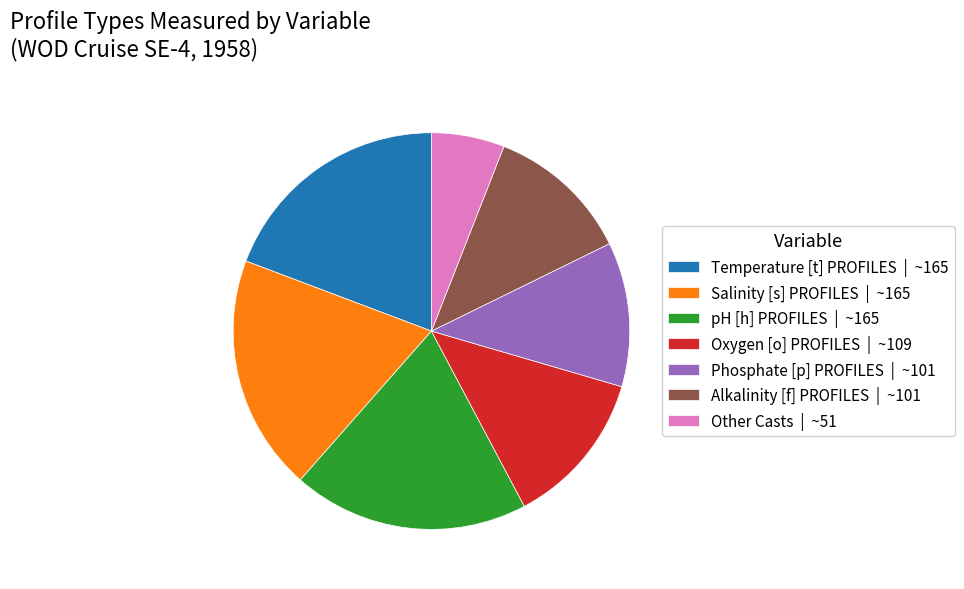

What is the smallest slice in the pie chart?

Other Casts